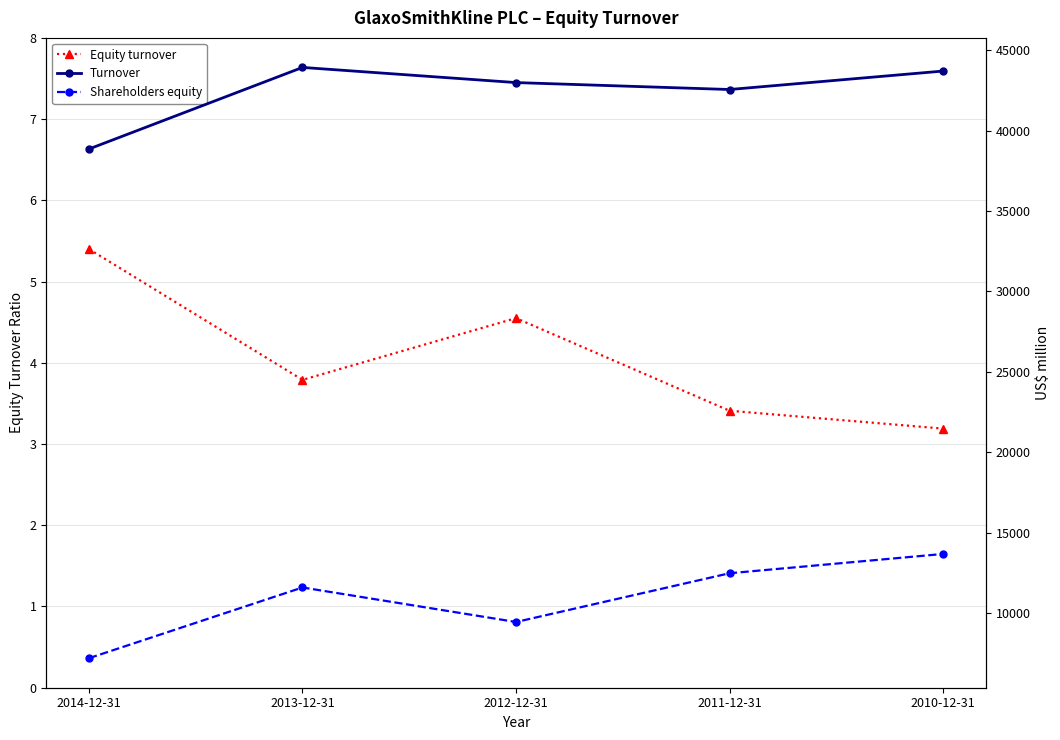

At which category does Turnover reach its first local valley?

2011-12-31